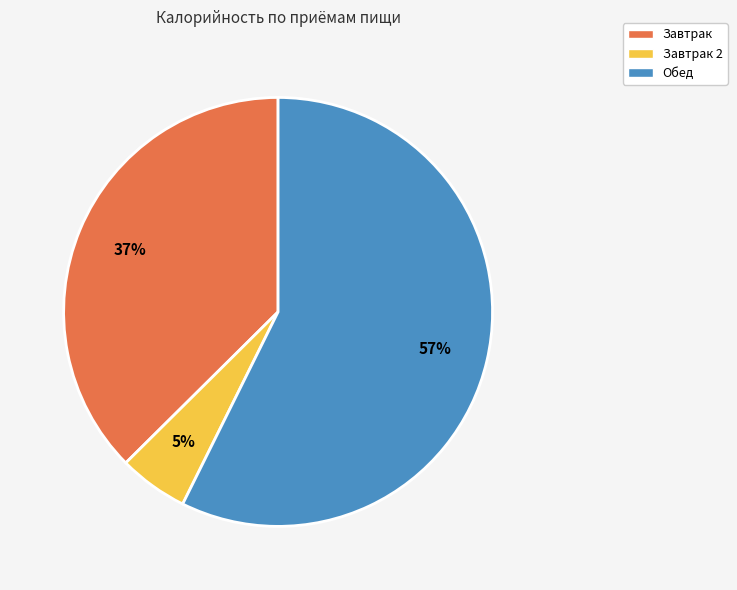

To the nearest percent, what is the average slice percentage?

33%